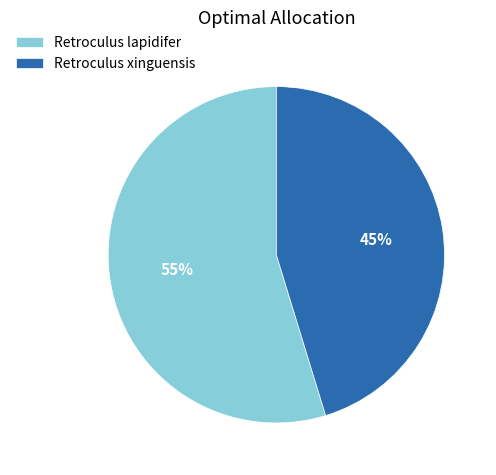

Between Retroculus lapidifer and Retroculus xinguensis, which is larger?

Retroculus lapidifer